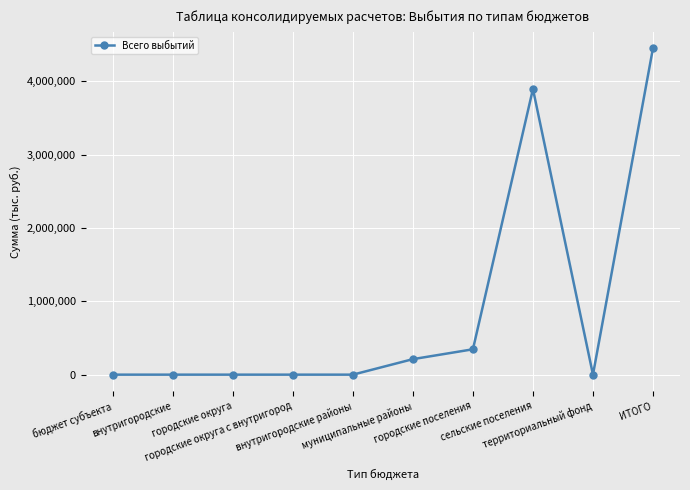

What is the greatest value displayed?

4452327.1